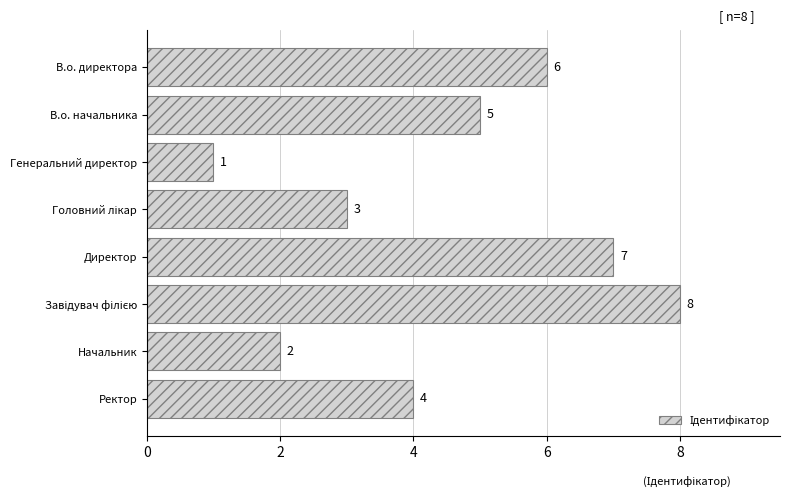

The value at Ректор is 3. True or false?

False